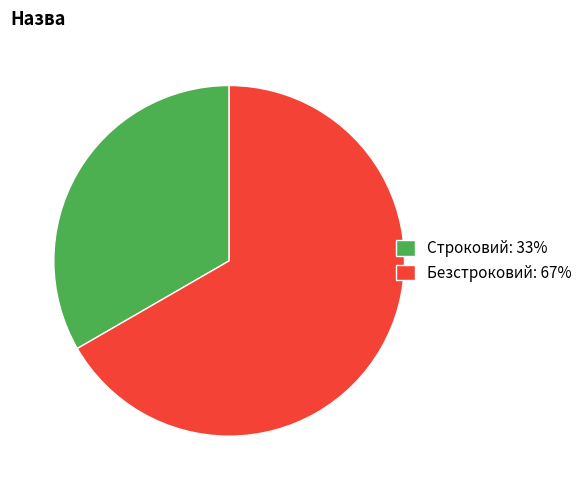

Rank the categories by value from lowest to highest.

Строковий, Безстроковий